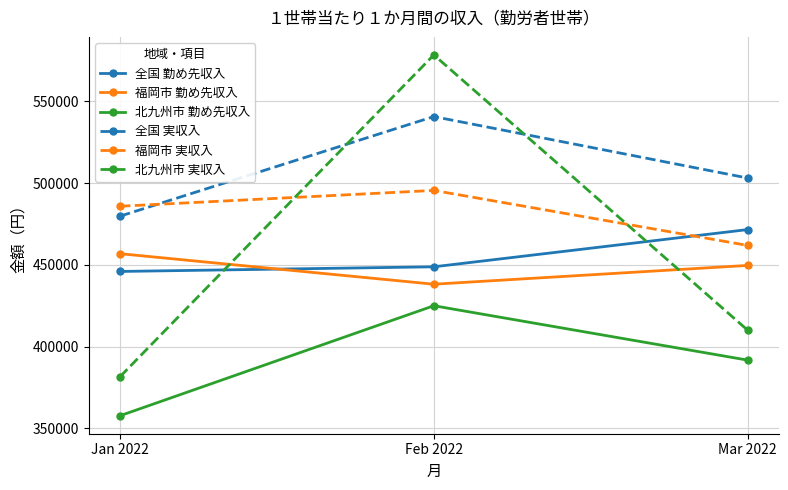

Does the chart display data point markers on the line(s)?

Yes